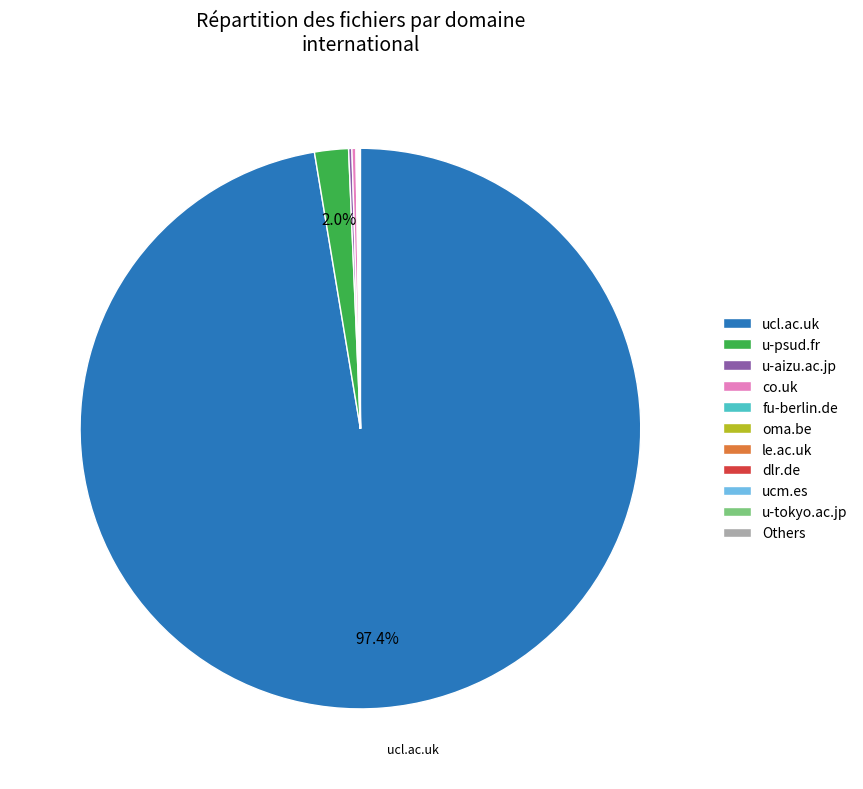

Which slice represents more than half of the pie?

ucl.ac.uk